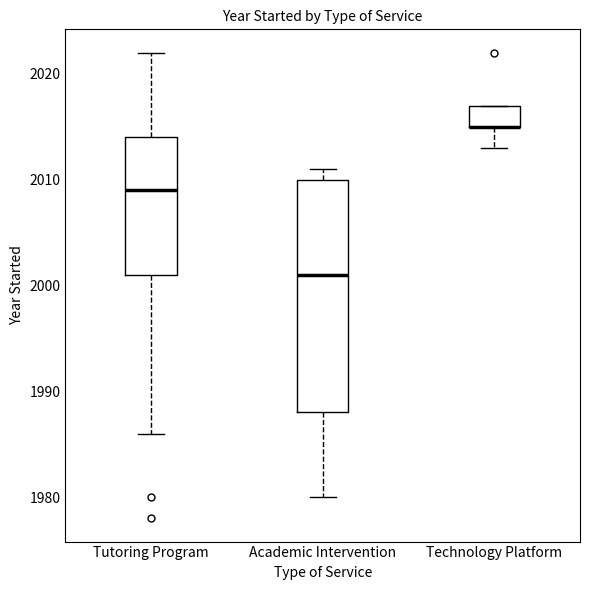

Which box is the tallest, from its lower edge to its upper edge?

Academic Intervention